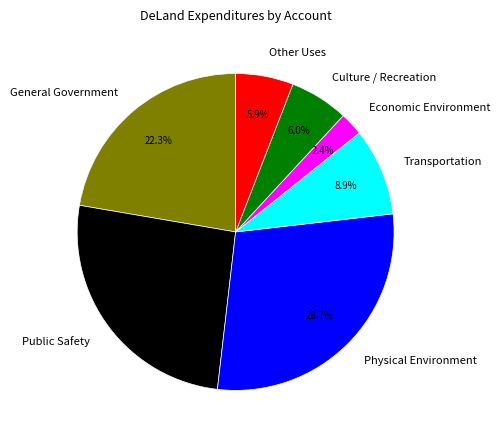

To the nearest percent, what is the difference between the Public Safety and Other Uses slice percentages?

20%